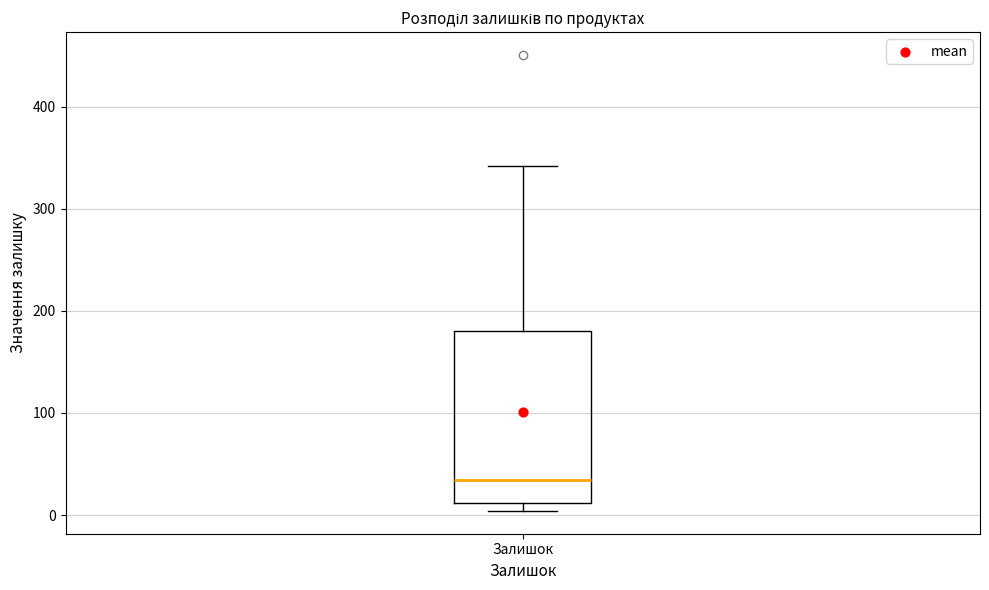

Transcribe this box plot: give where the median line is, the range the box spans, and where the two whiskers end, as read against the y-axis. The values are not printed on the chart, so give them approximately, as read against the axis.

median 30, box 10 to 180, whiskers 0 to 340